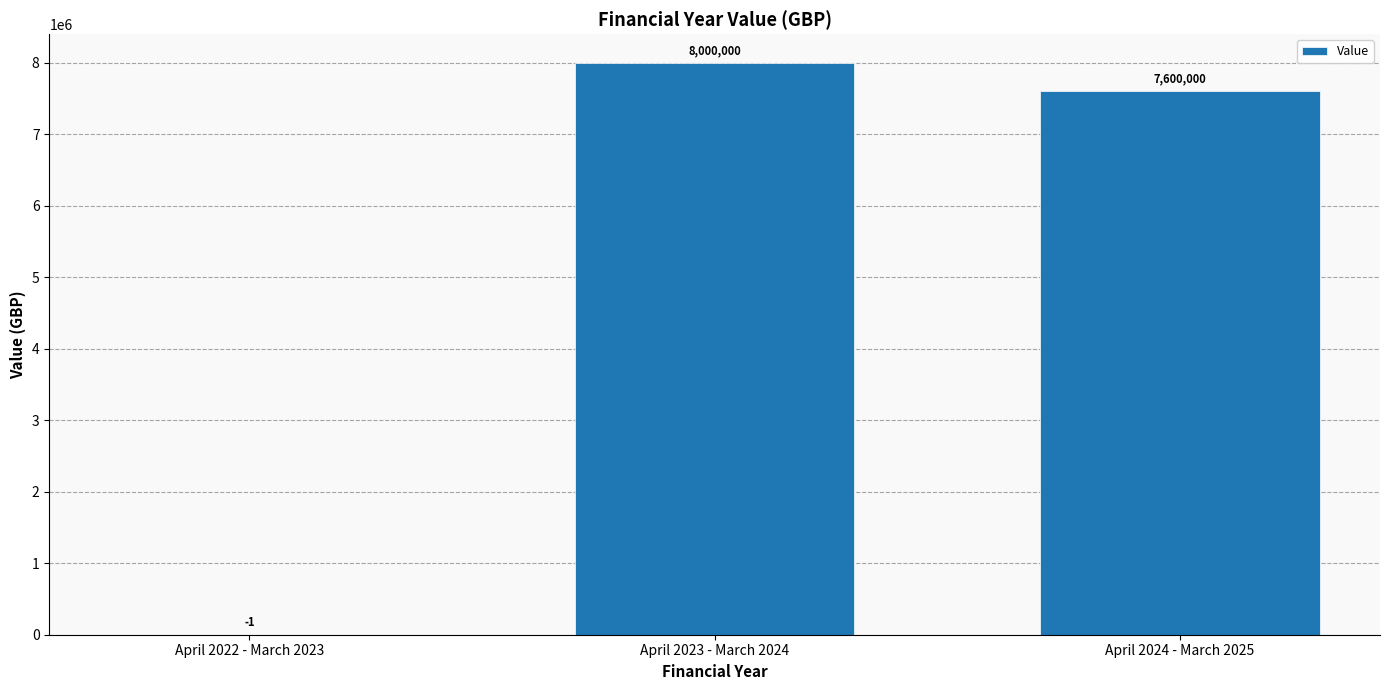

What is the maximum value shown in the chart?

8000000